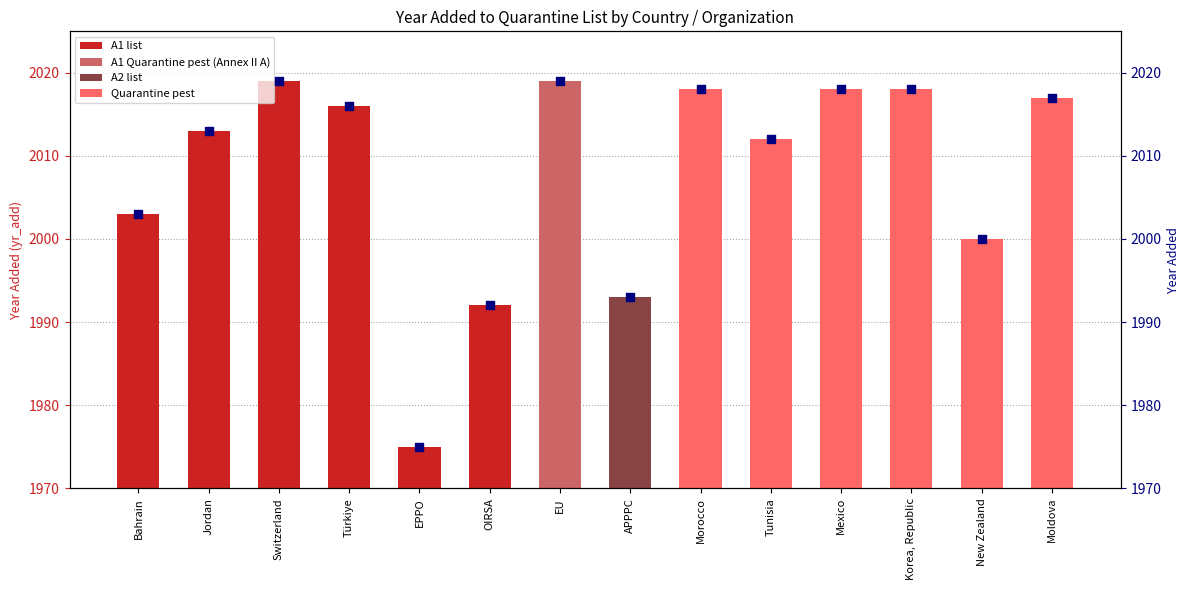

Which has a higher value, Moldova or Türkiye?

Moldova